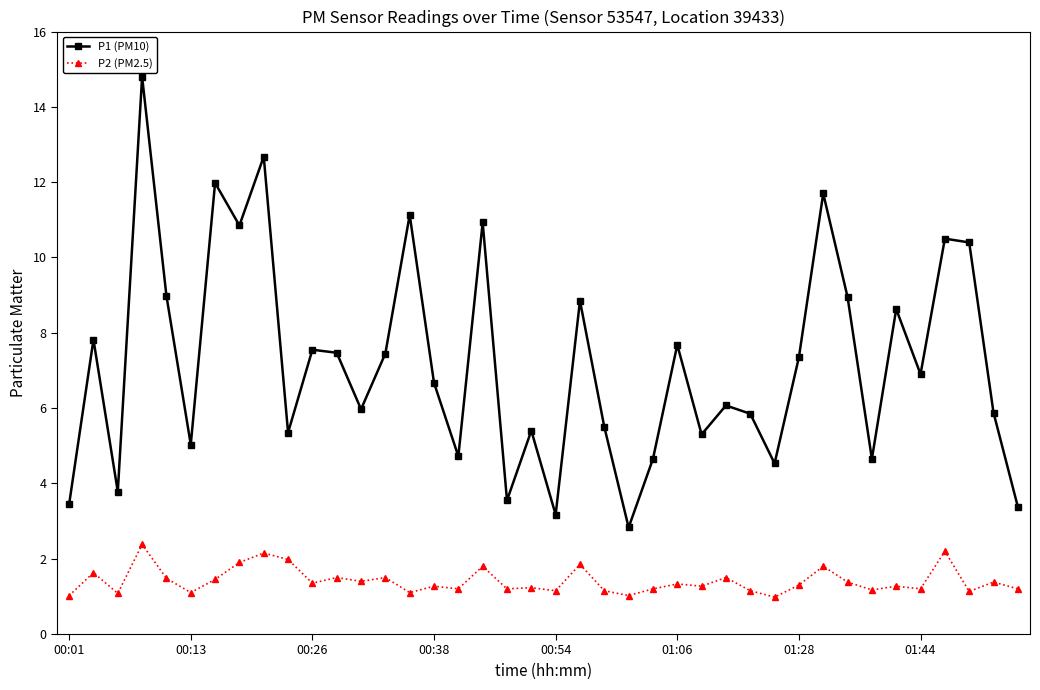

Which series has the largest range (max minus min)?

P1 (PM10)